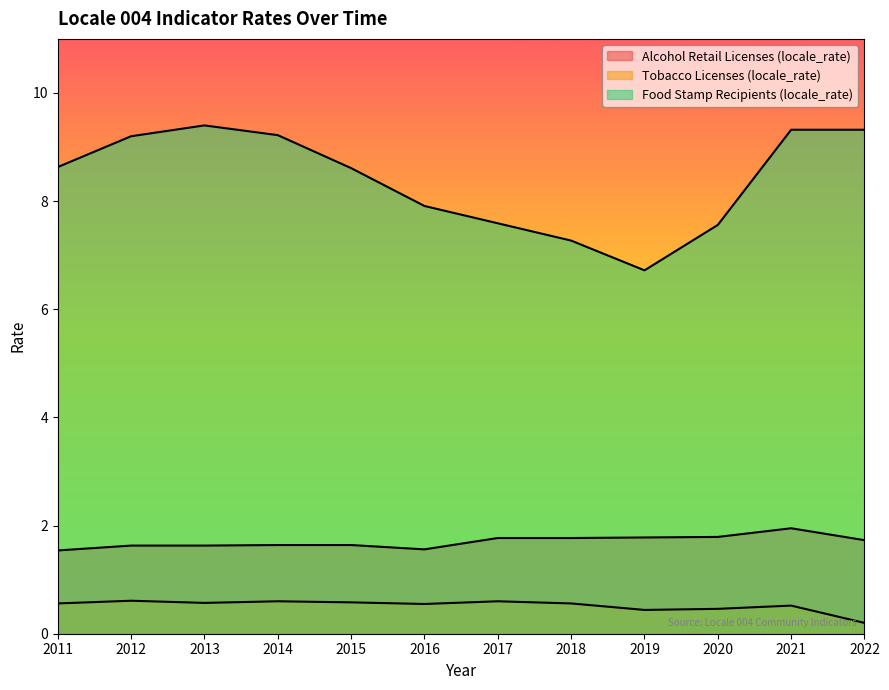

What is the difference between the maximum and minimum values in the Tobacco Licenses (locale_rate) series?

0.4